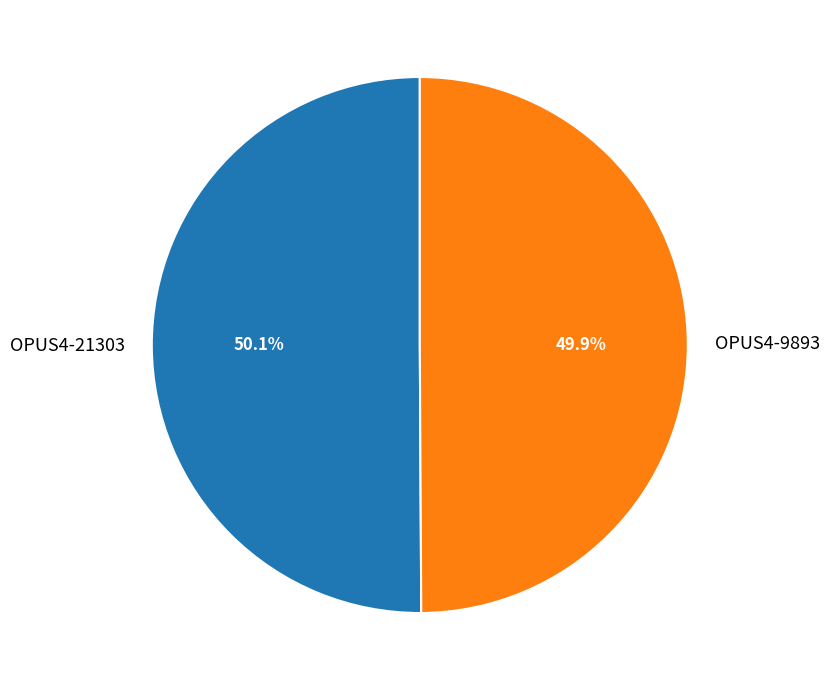

What percentage is NOT represented by OPUS4-21303?

49.9%